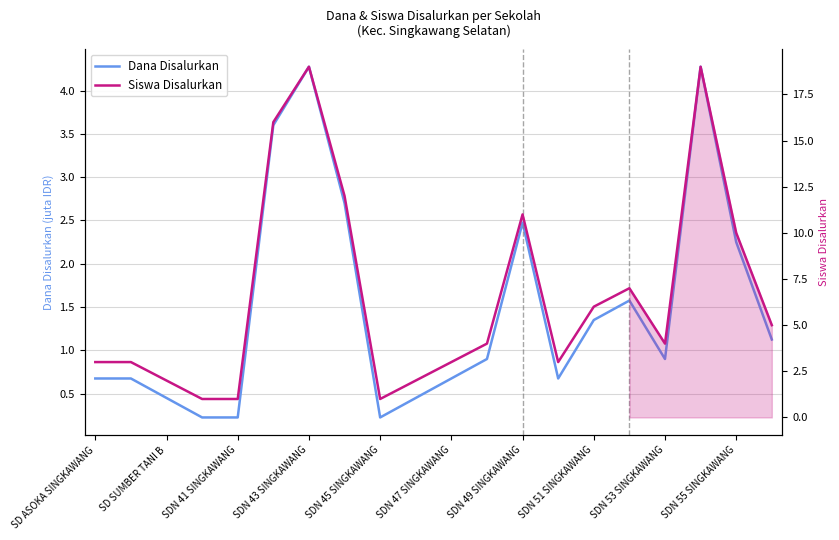

True or false: Siswa Disalurkan and Dana Disalurkan cross at least once.

False